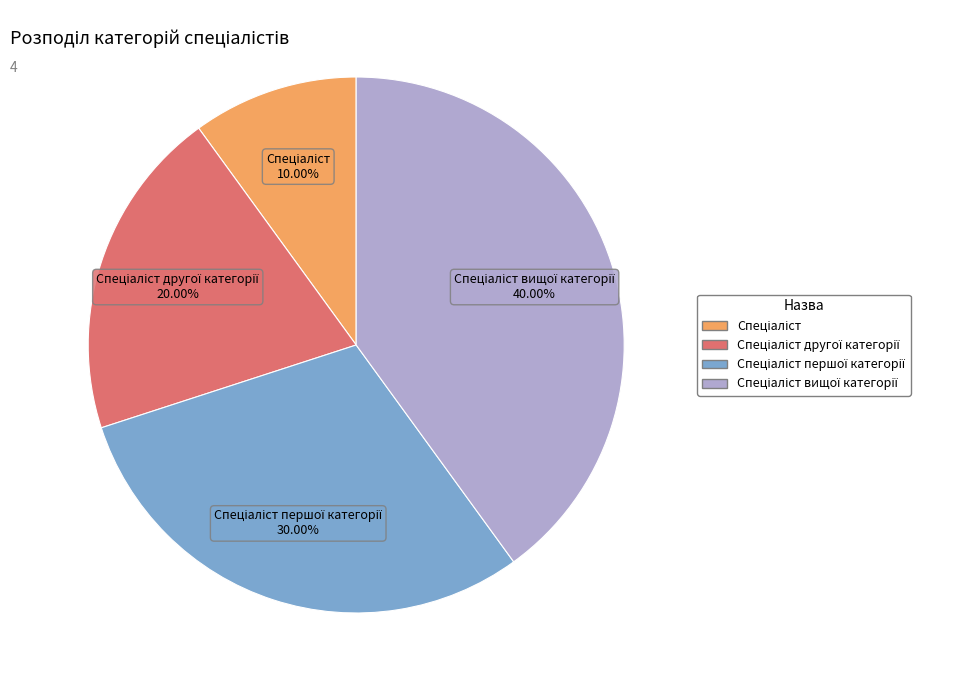

Count the number of slices in the pie.

4